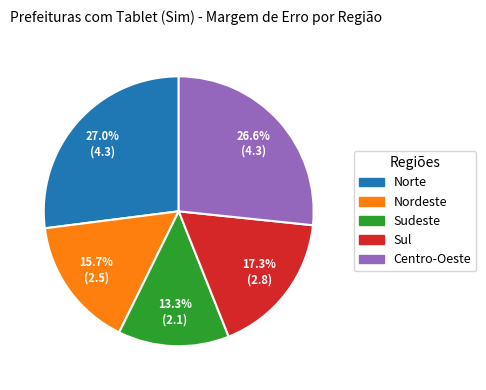

Which category has the smallest portion of the pie?

Sudeste